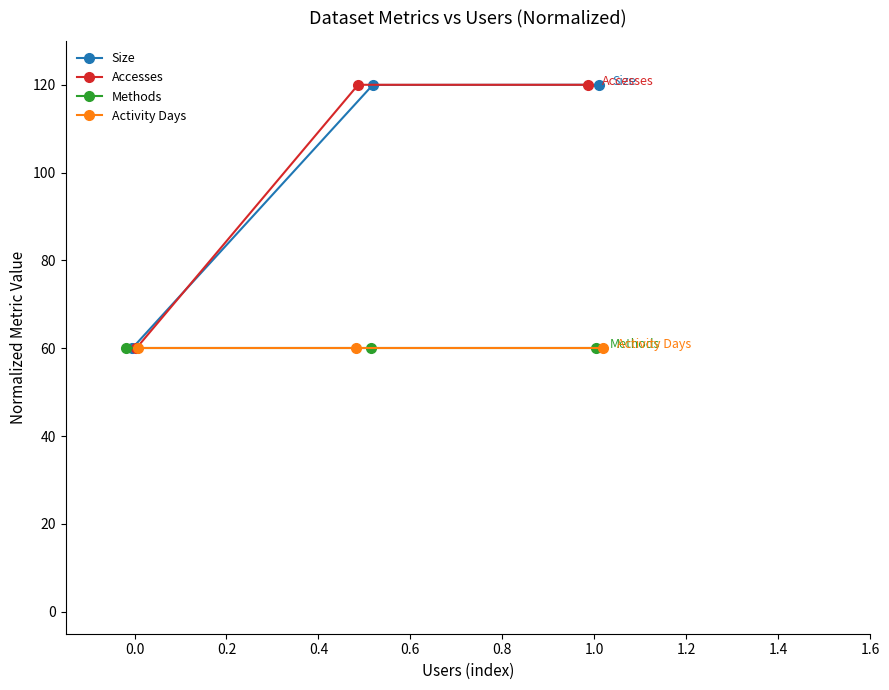

Which series has the widest spread of values?

Size